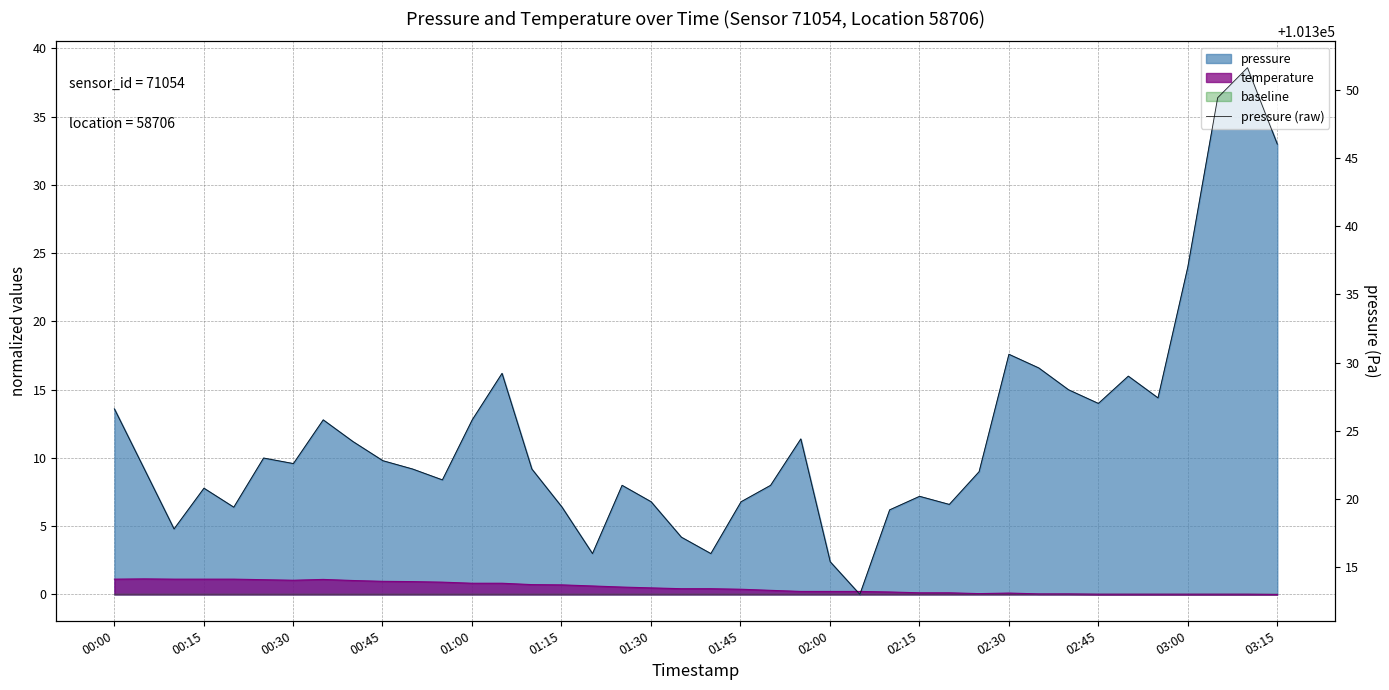

How many lines are shown in the chart?

1